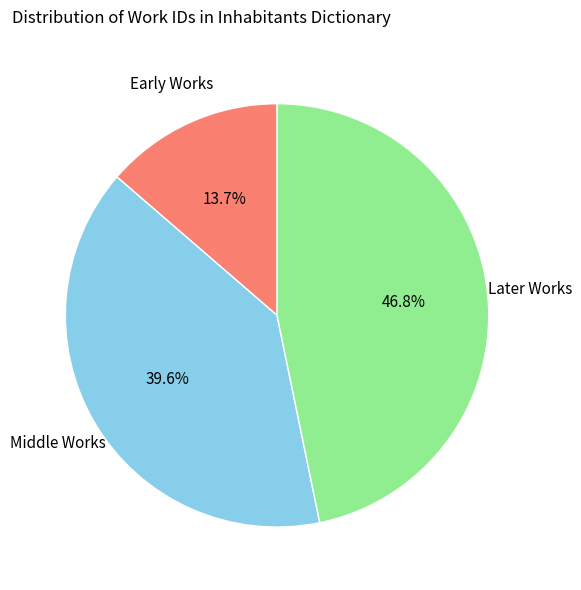

Is there any slice that represents more than half of the pie?

No